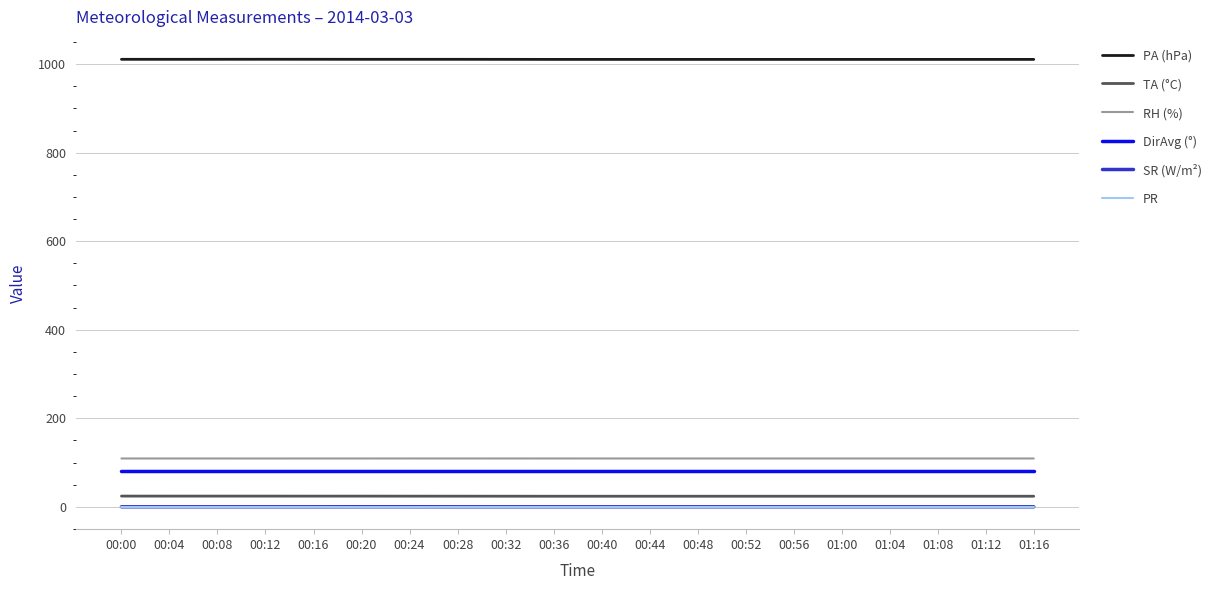

What is the difference between the maximum and minimum values in the PA (hPa) series?

0.3